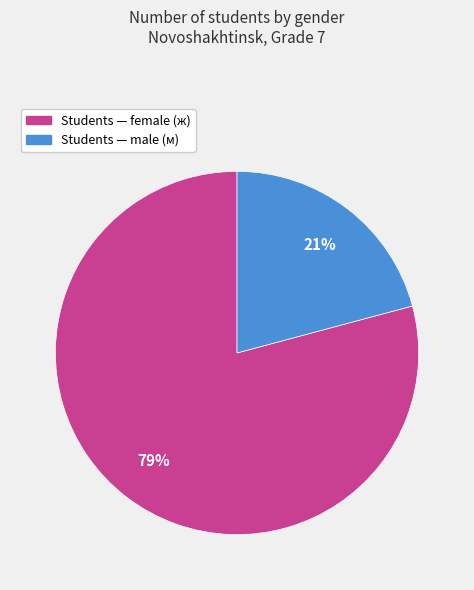

To the nearest percent, what is the average slice percentage?

50%